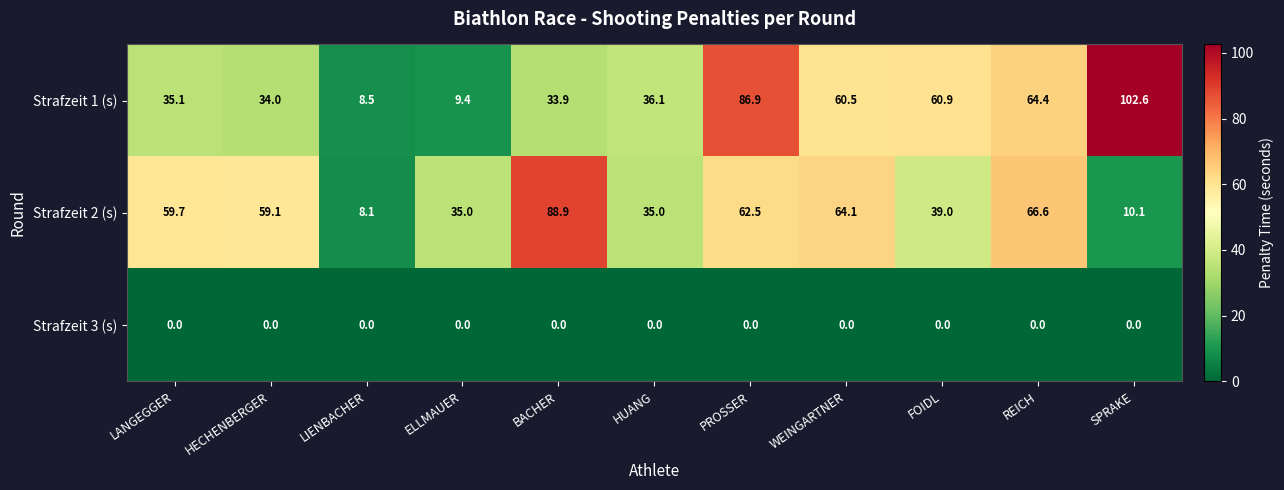

Is the value of Strafzeit 1 (s) at LANGEGGER greater than the value of Strafzeit 2 (s) at FOIDL?

No